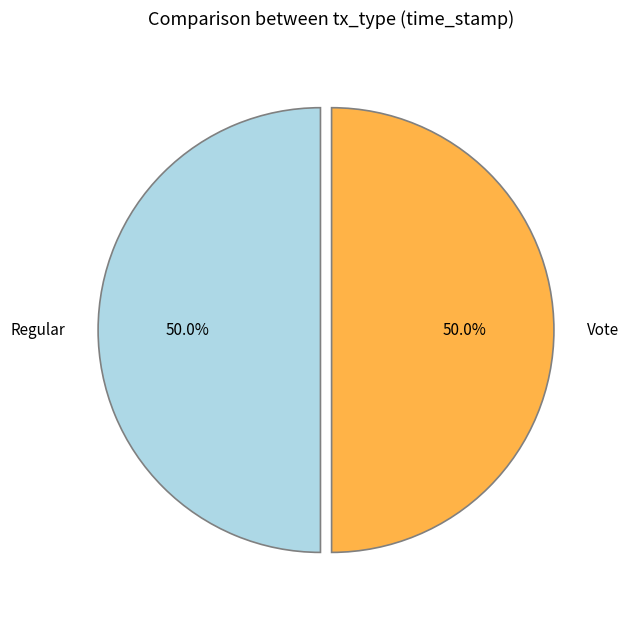

What is the ratio of the value at Regular to the value at Vote?

1.0